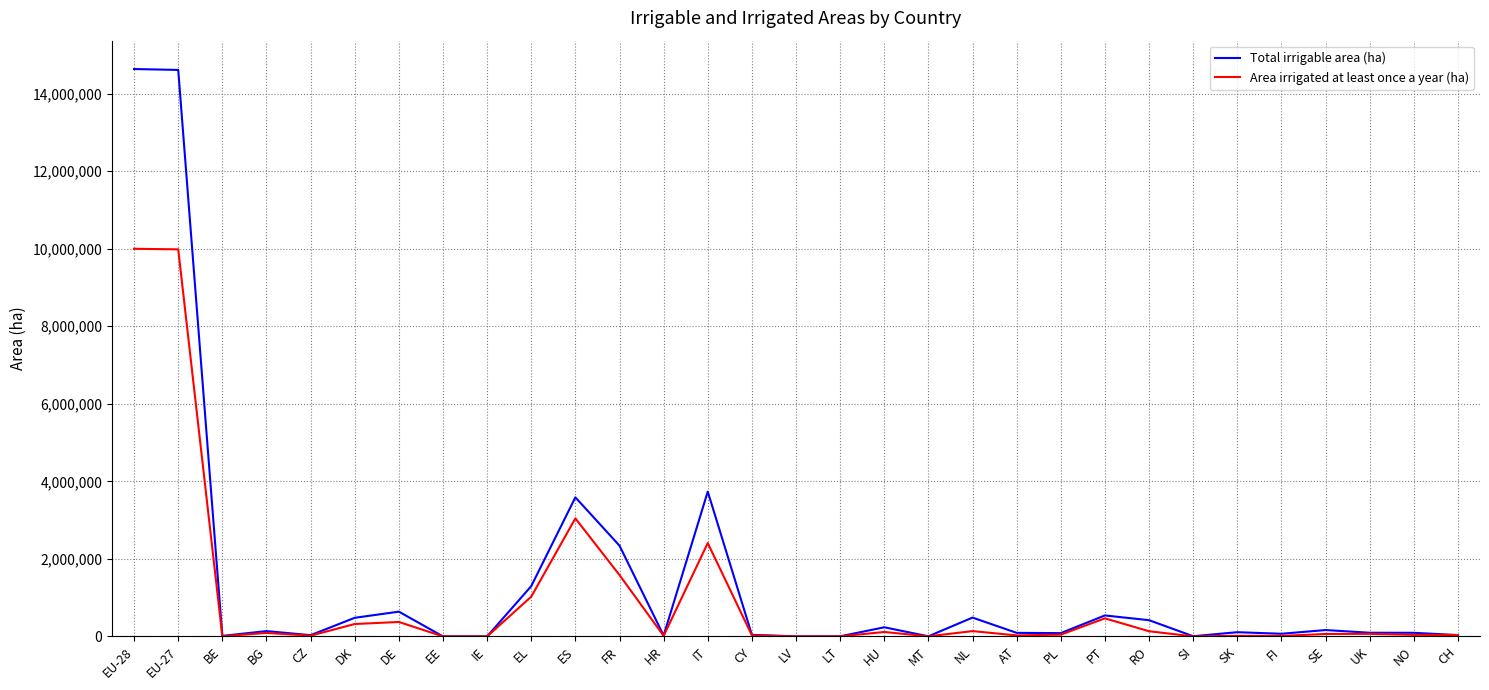

Does the chart display data point markers on the line(s)?

No